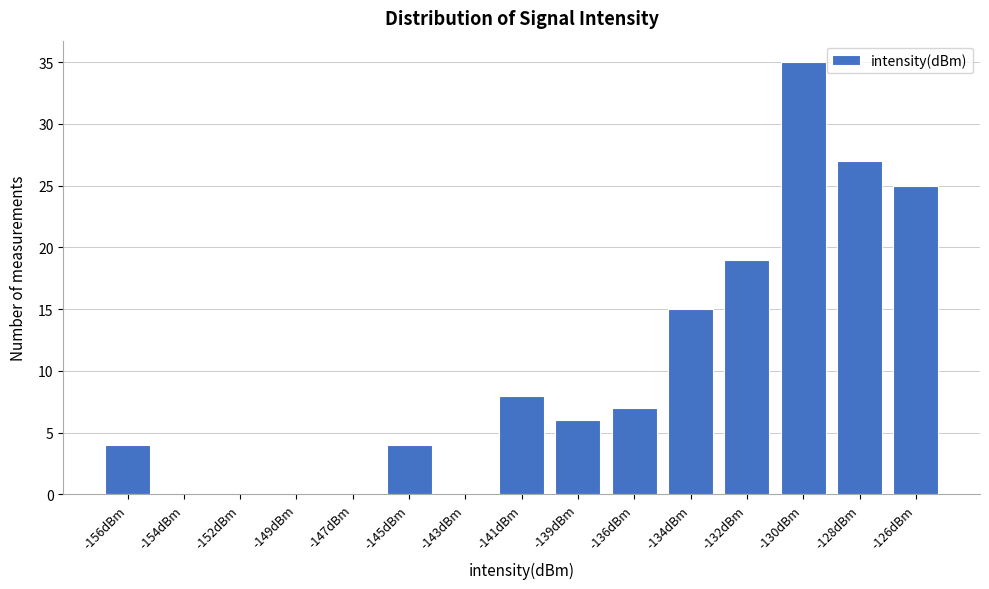

Reading left to right, transcribe all the data shown in this chart.

-156dBm=4	-154dBm=0	-152dBm=0	-149dBm=0	-147dBm=0	-145dBm=4	-143dBm=0	-141dBm=8	-139dBm=6	-136dBm=7	-134dBm=15	-132dBm=19	-130dBm=35	-128dBm=27	-126dBm=25